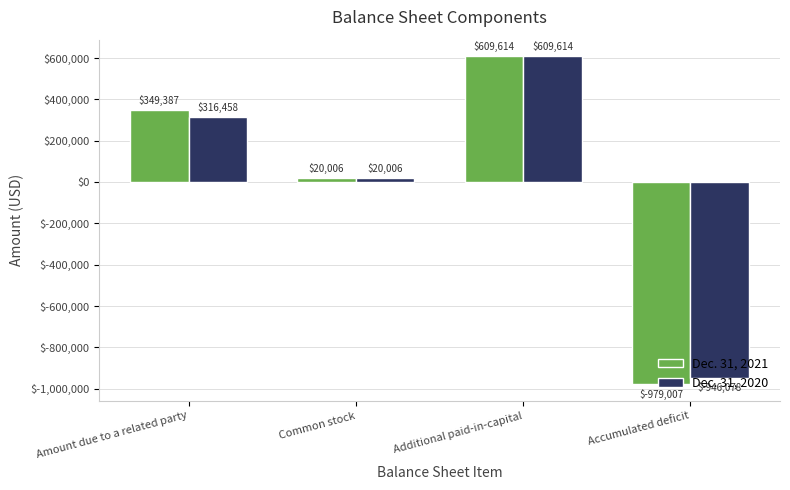

What is the difference between the maximum and minimum values in the Dec. 31, 2020 series?

1555692